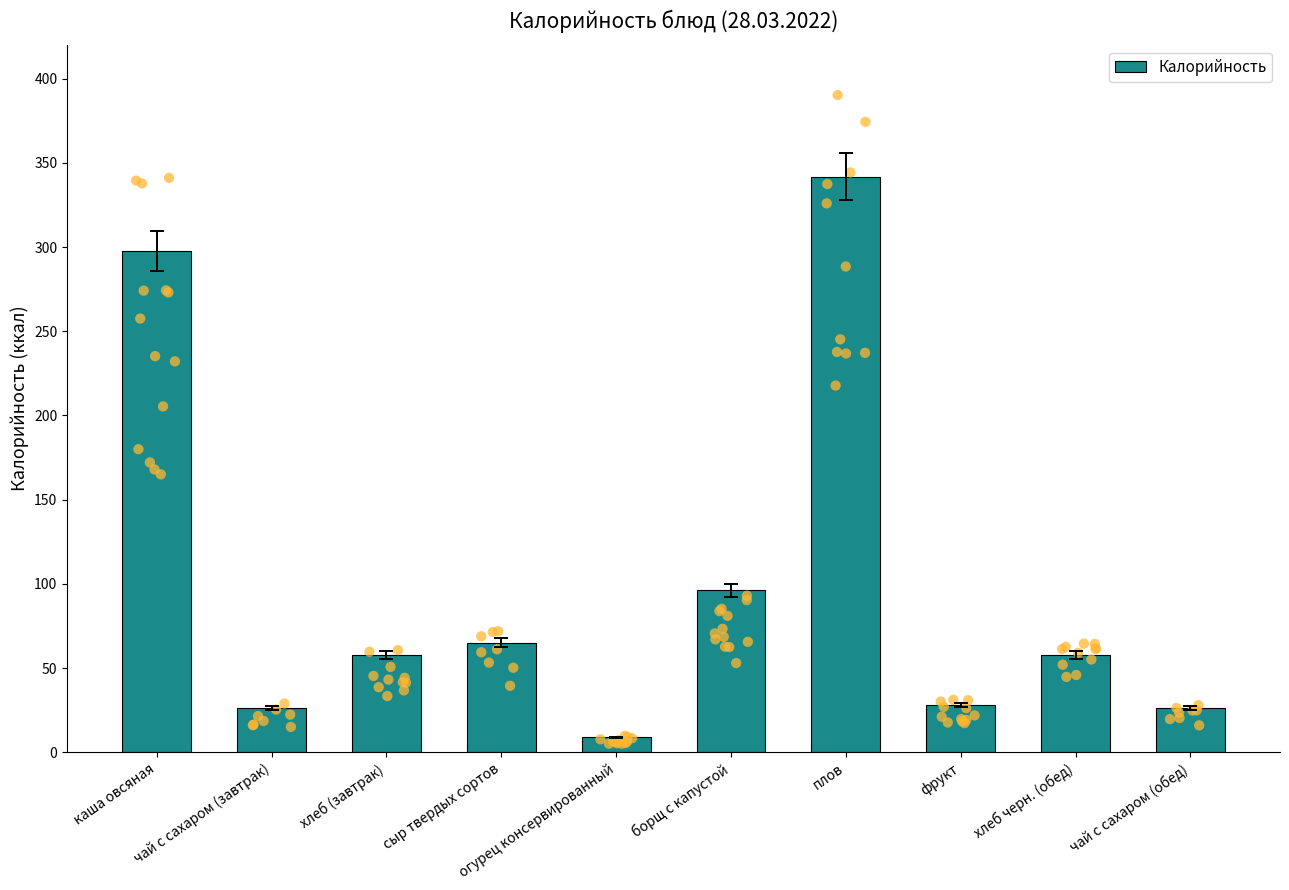

What is the change in value from чай с сахаром (завтрак) to сыр твердых сортов?

+38.6